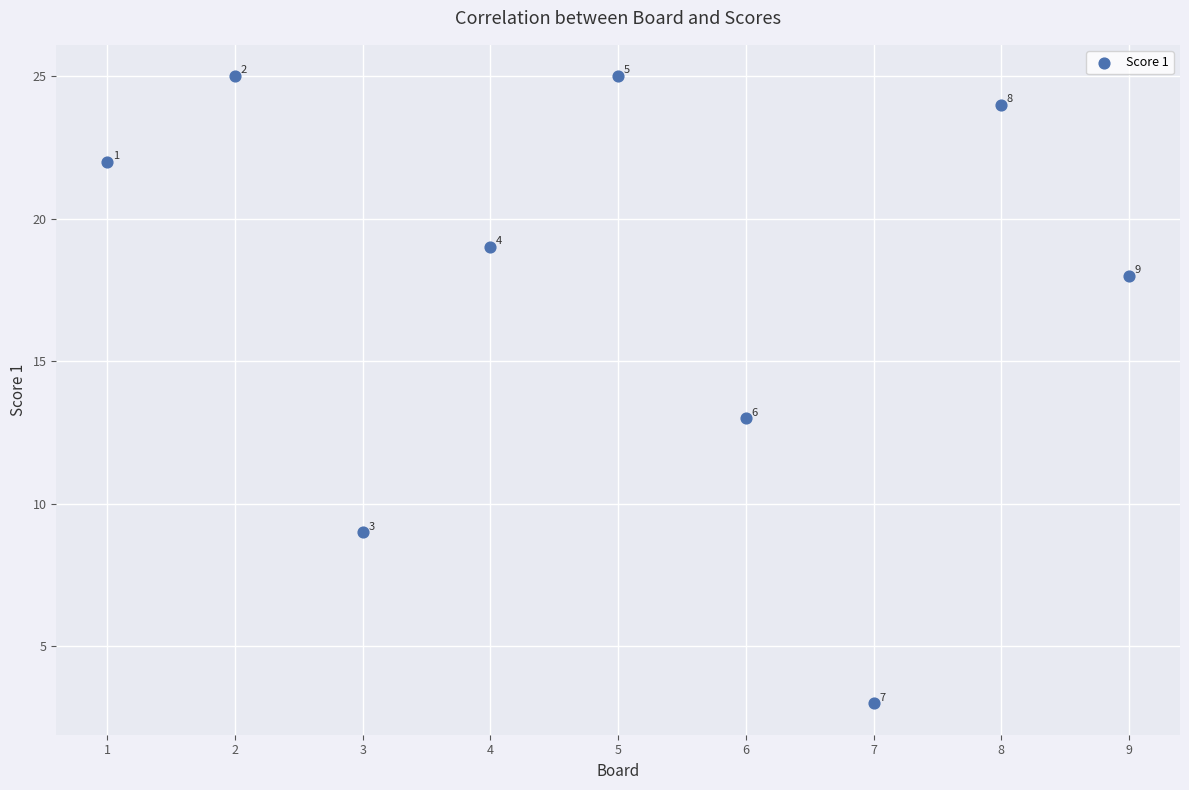

What is the range of X values (max minus min)?

8